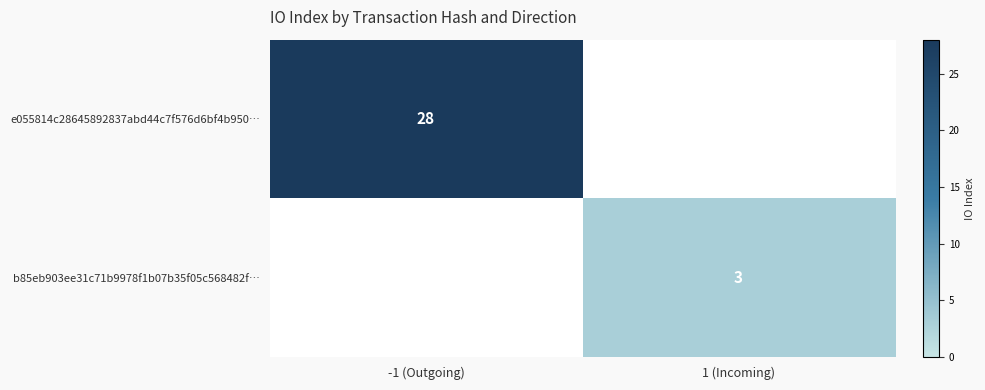

True or false: e055814c28645892837abd44c7f576d6bf4b950… has a value of 48 at -1 (Outgoing).

False